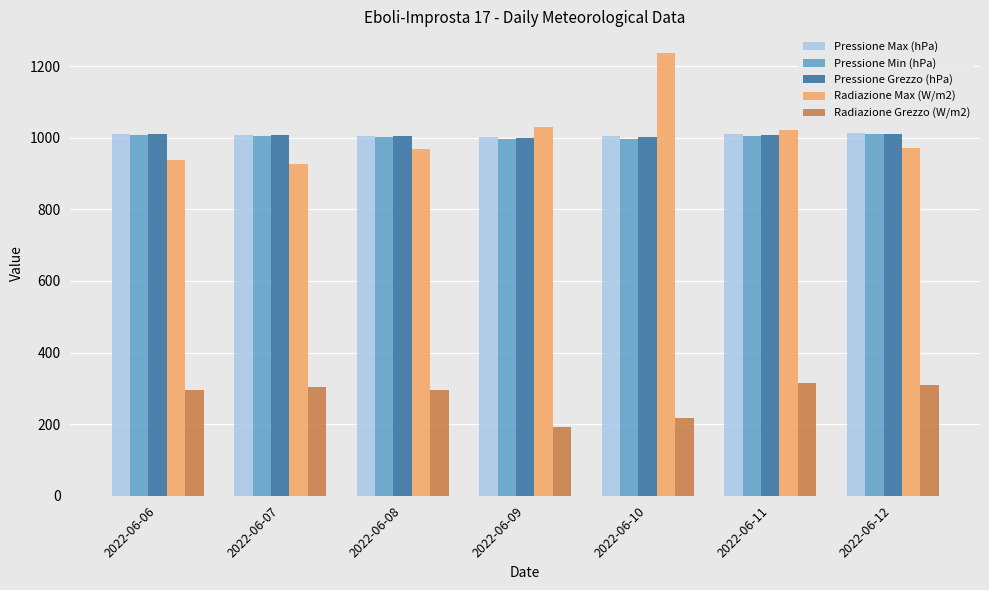

What is the average value of the Pressione Min (hPa) series?

1003.4